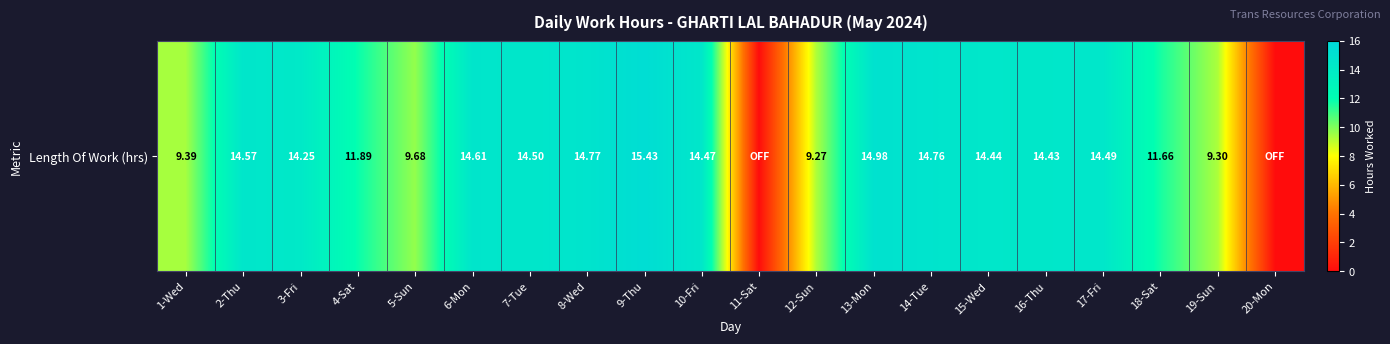

Where does the data first go above 14?

2-Thu